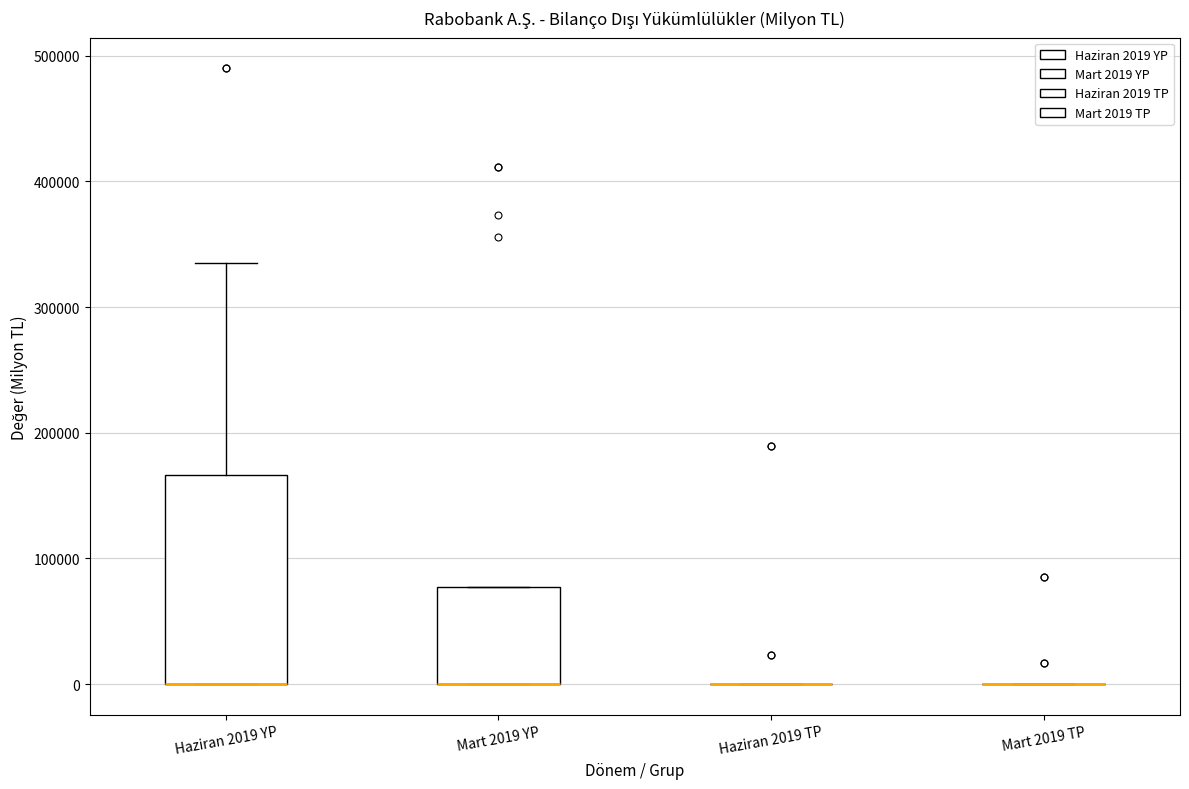

Reading left to right, read every box against the y-axis: the position of its median line, the range the box covers, and the ends of its whiskers. The values are not printed on the chart, so give them approximately, as read against the axis.

Haziran 2019 YP: median 0 (drawn on the box's lower edge), box 0 to 170000, whiskers 0 to 340000
Mart 2019 YP: median 0 (drawn on the box's lower edge), box 0 to 80000, whiskers 0 to 80000
Haziran 2019 TP: box collapsed to a line at 0, whiskers 0 to 0
Mart 2019 TP: box collapsed to a line at 0, whiskers 0 to 0